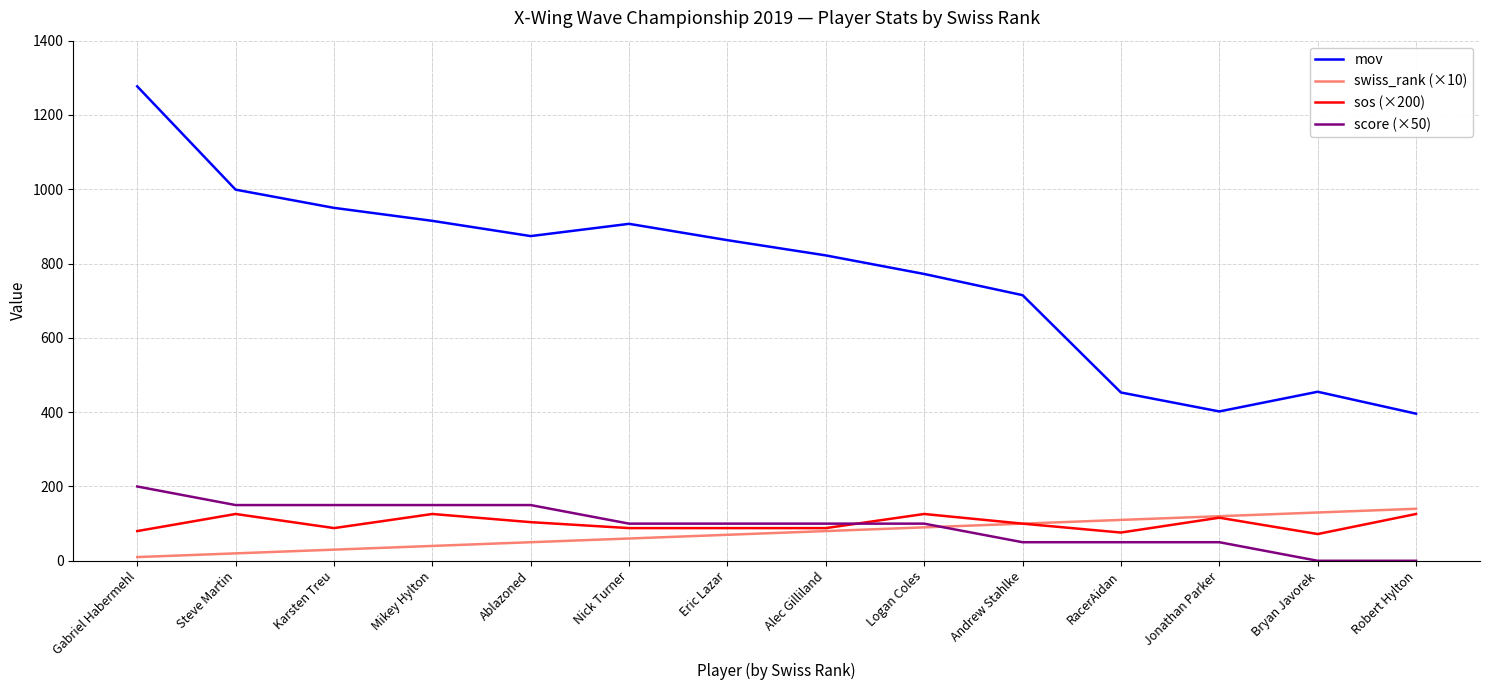

How many score (×50) values are between 50 and 150?

11